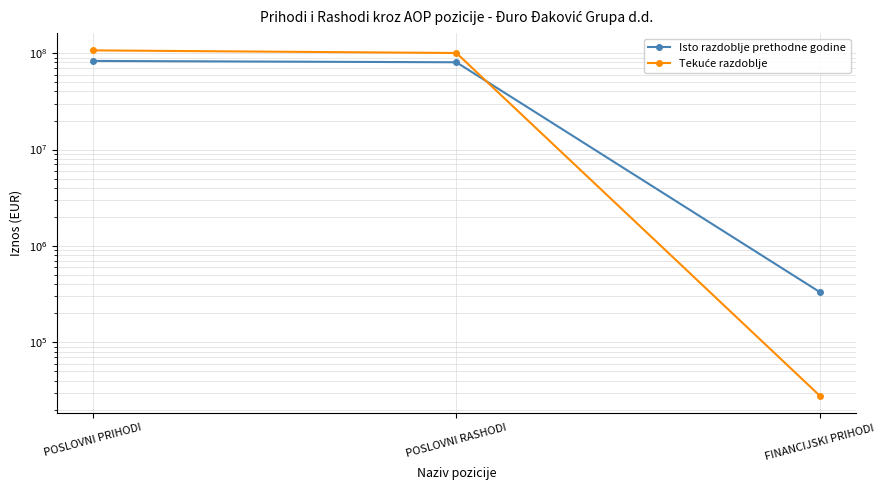

Is it true that Isto razdoblje prethodne godine equals 142031297 at POSLOVNI RASHODI?

False